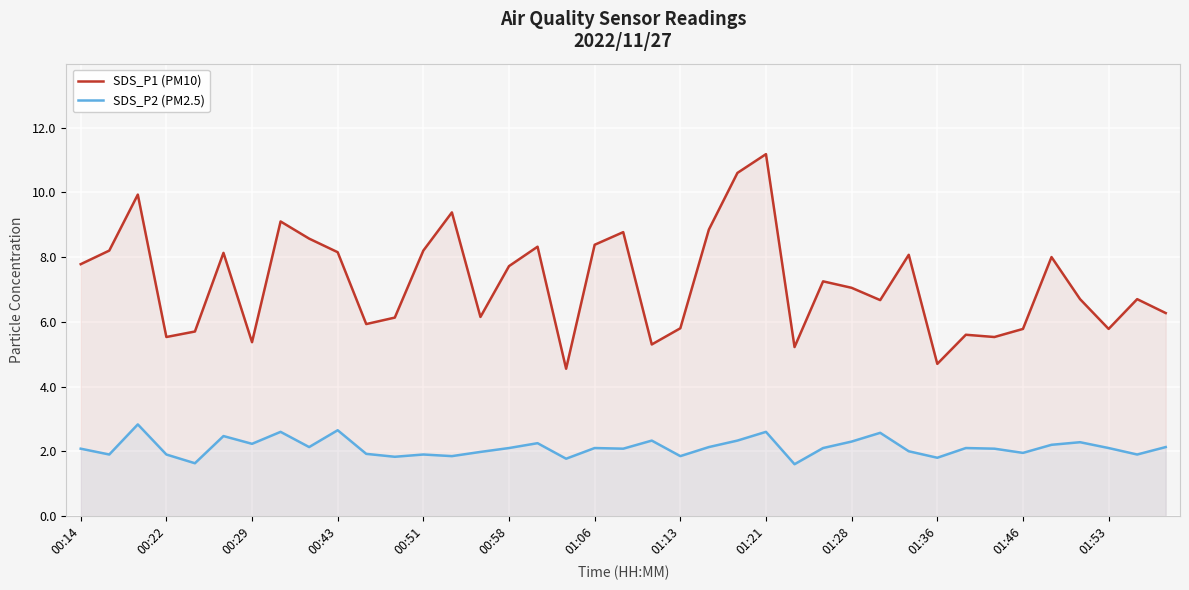

Count the number of categories in the chart.

39